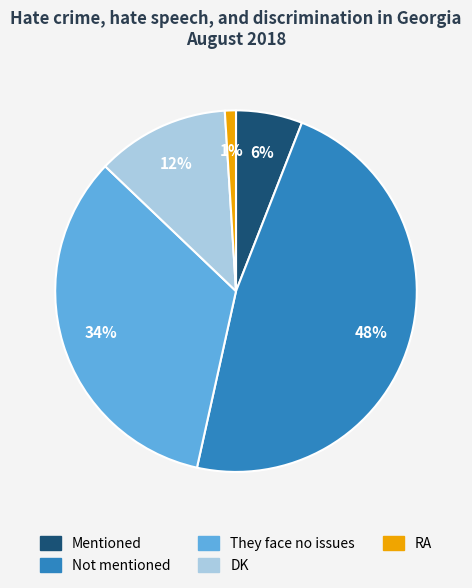

Between RA and Mentioned, which is larger?

Mentioned